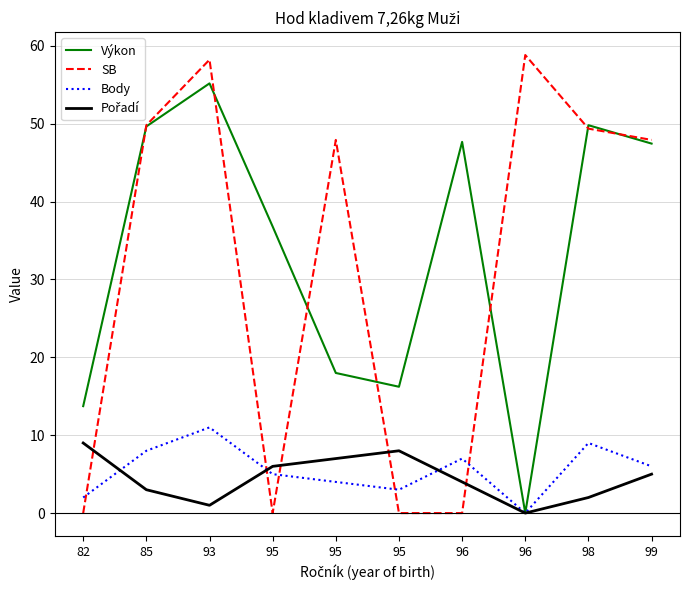

At which label is Pořadí closest to 4?

96